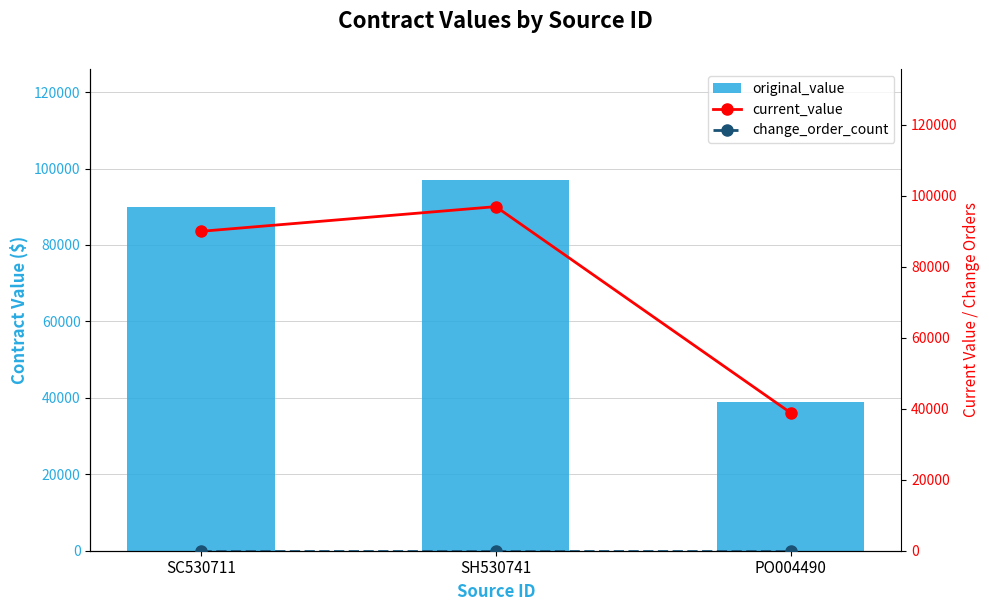

The value of change_order_count at PO004490 is 0. True or false?

True